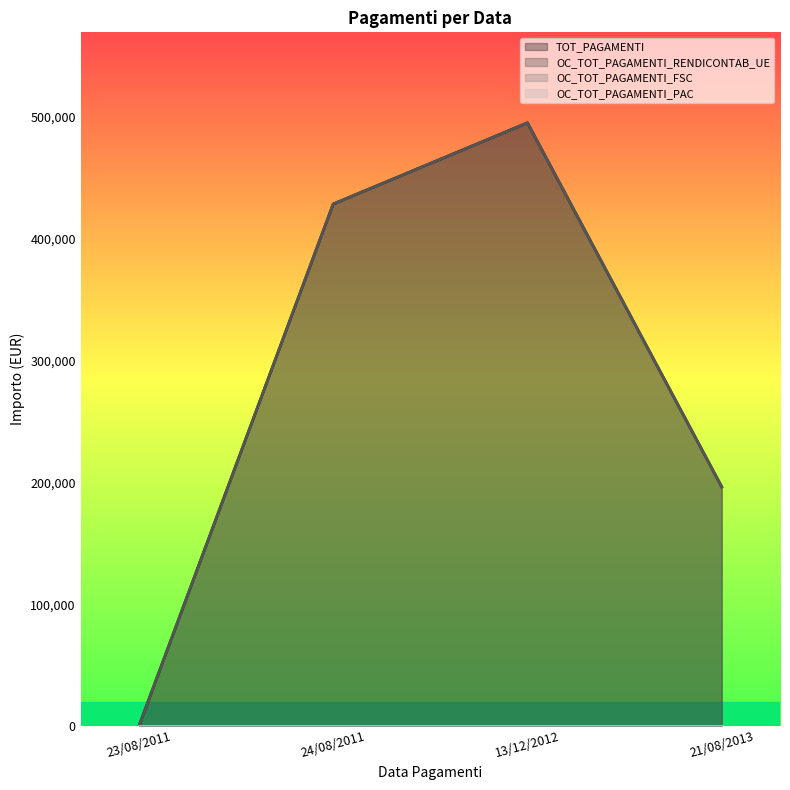

Does the chart display data point markers on the line(s)?

No